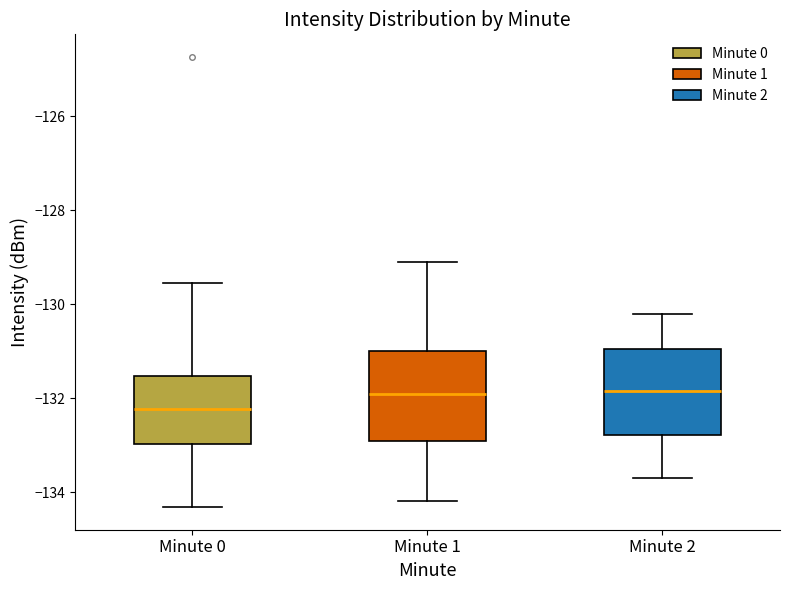

Which box's median line is the lowest?

Minute 0